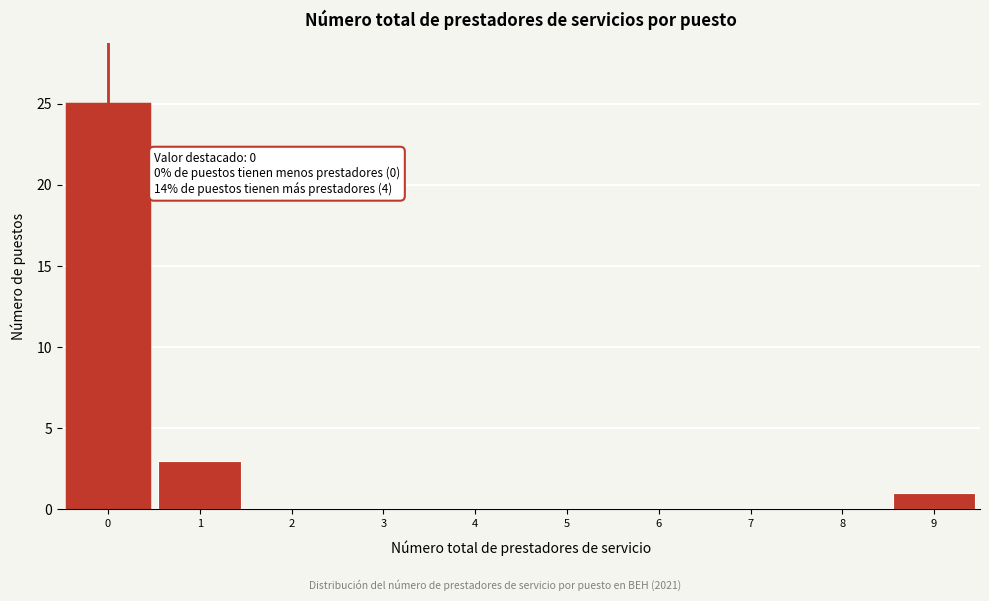

Which range on the x-axis has the tallest bar?

-0.5 to 0.5